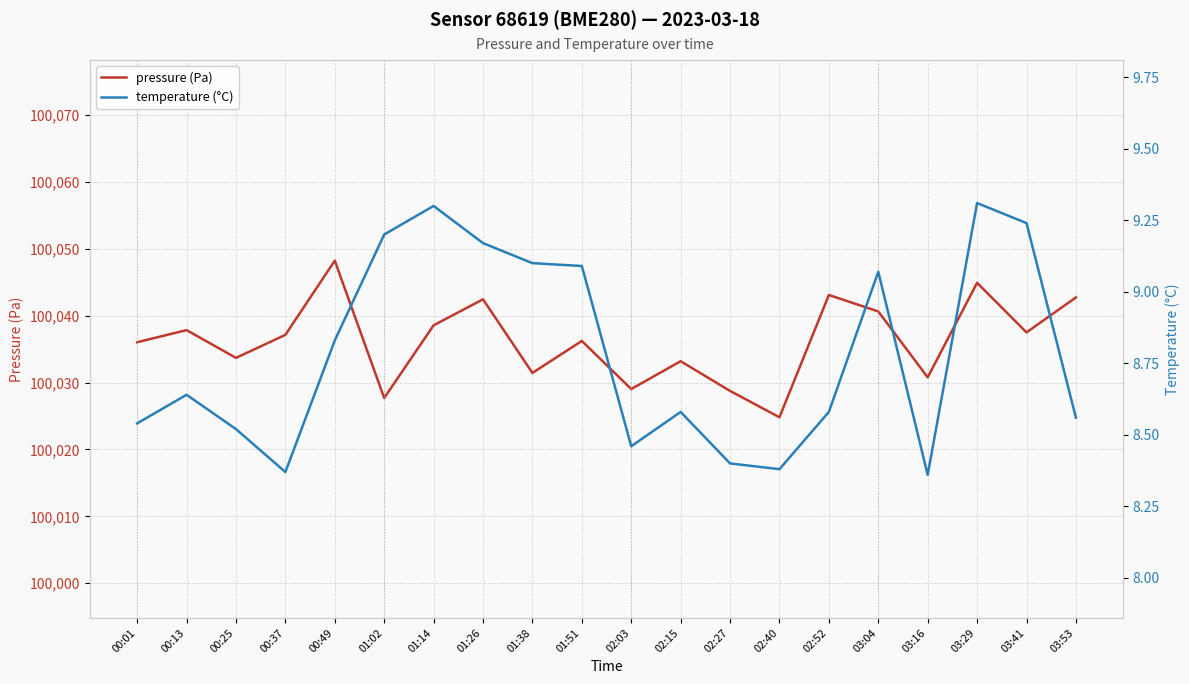

In pressure (Pa), how many points are lower than both neighbors (excluding endpoints)?

7